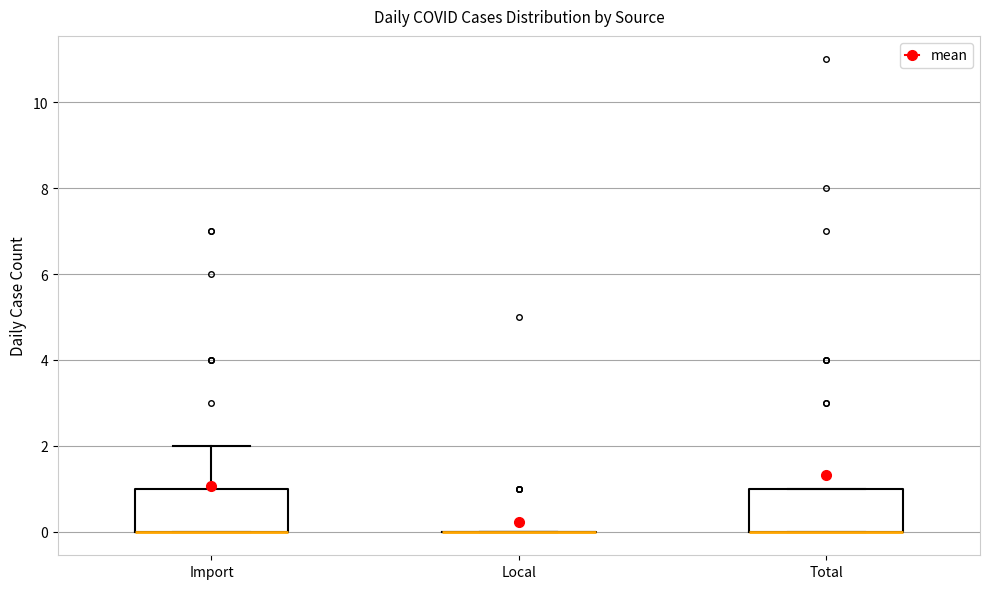

Reading left to right, transcribe this box plot: for each box, give where its median line is, the range the box spans, and where its two whiskers end, as read against the y-axis. The values are not printed on the chart, so give them approximately, as read against the axis.

Import: median 0 (drawn on the box's lower edge), box 0 to 1, whiskers 0 to 2
Local: box collapsed to a line at 0, whiskers 0 to 0
Total: median 0 (drawn on the box's lower edge), box 0 to 1, whiskers 0 to 1